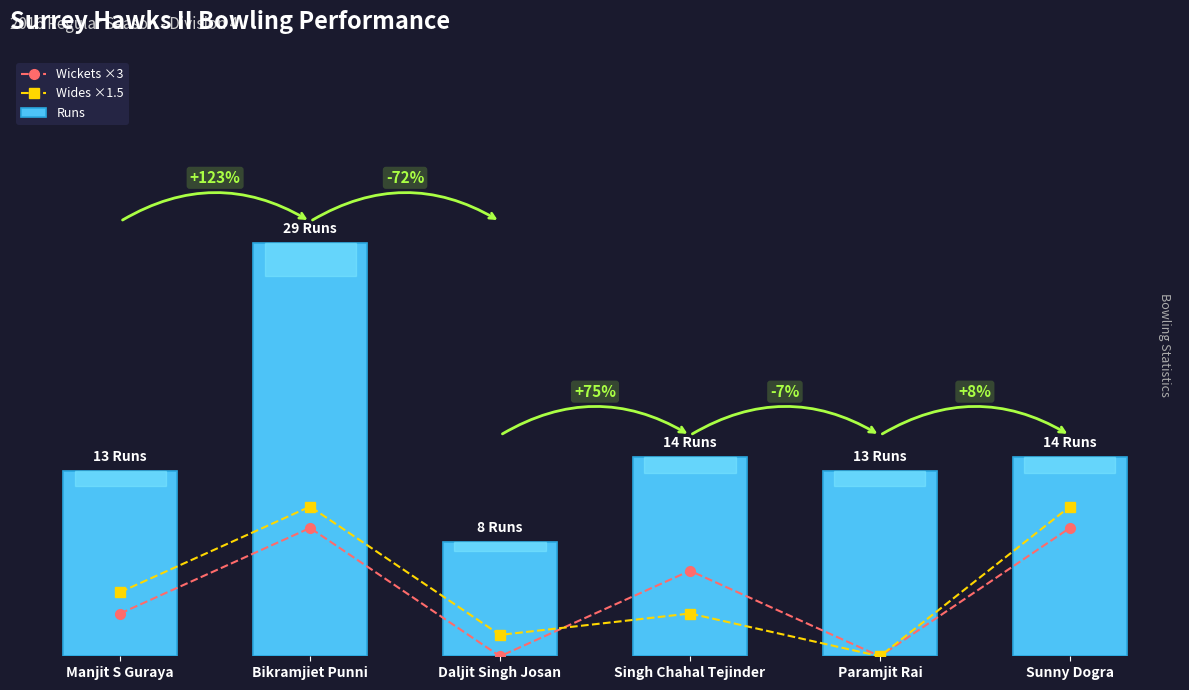

Are the bars horizontal?

No